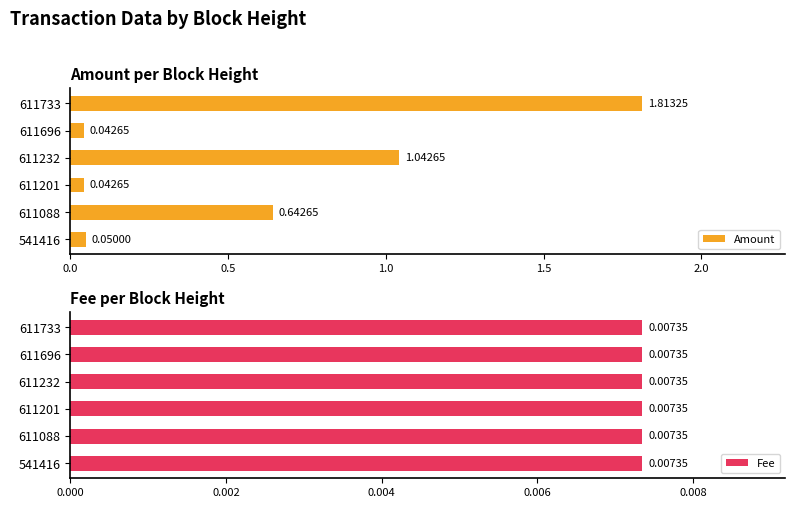

What is the sum of the Amount values at 611088 and 611201?

0.7